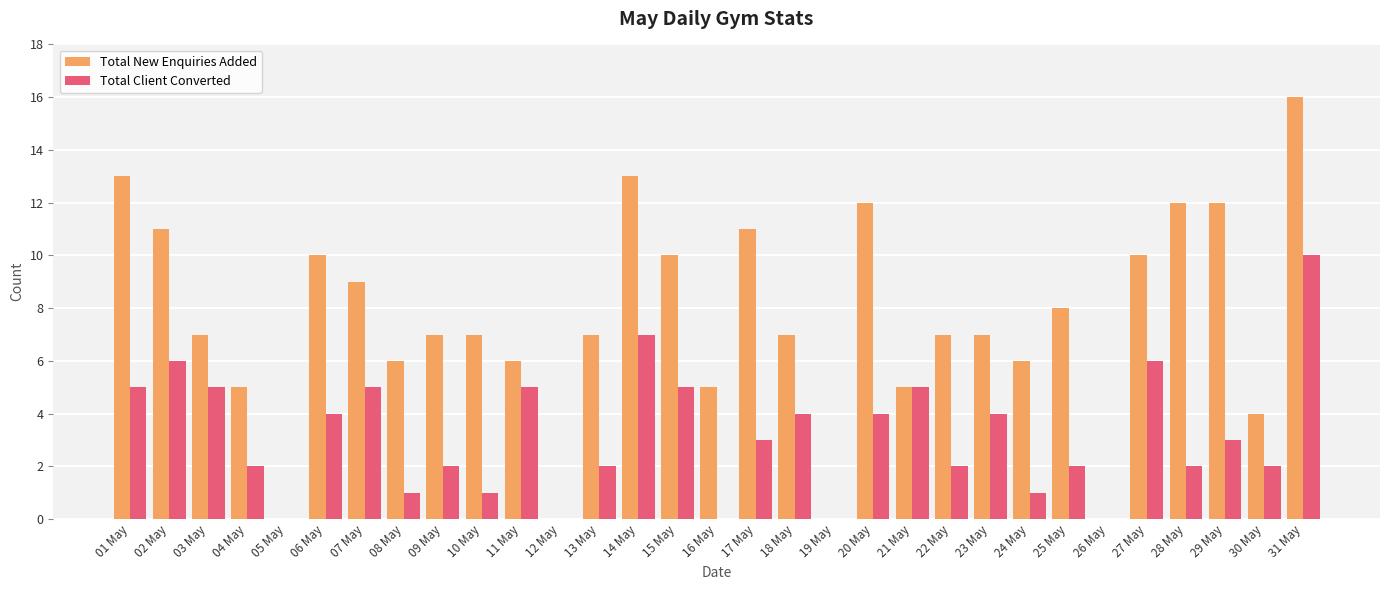

The Total New Enquiries Added series shows 6 at 11 May. True or false?

True